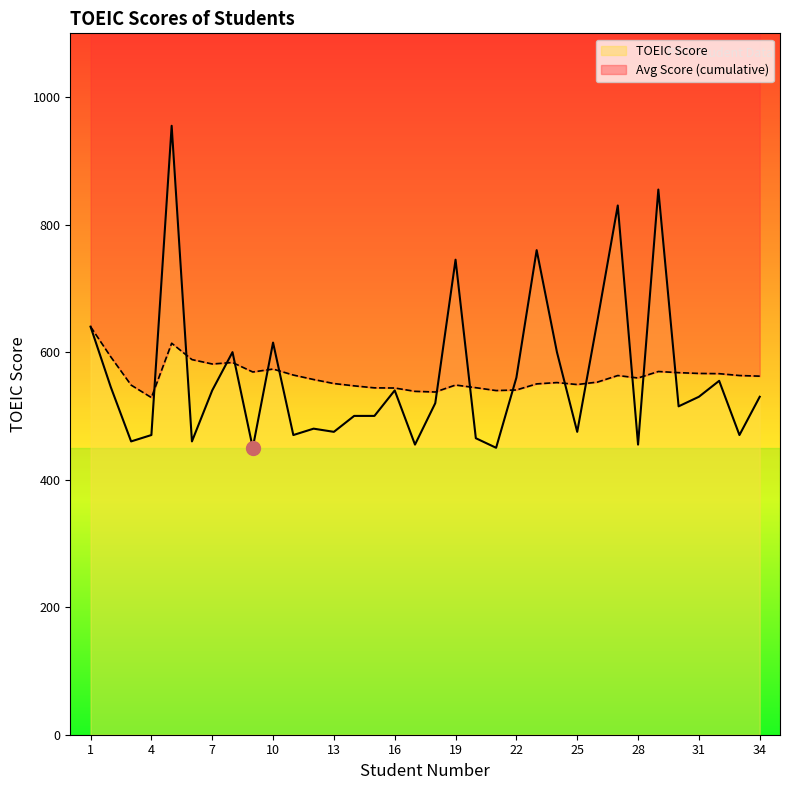

What is the greatest value displayed?

955